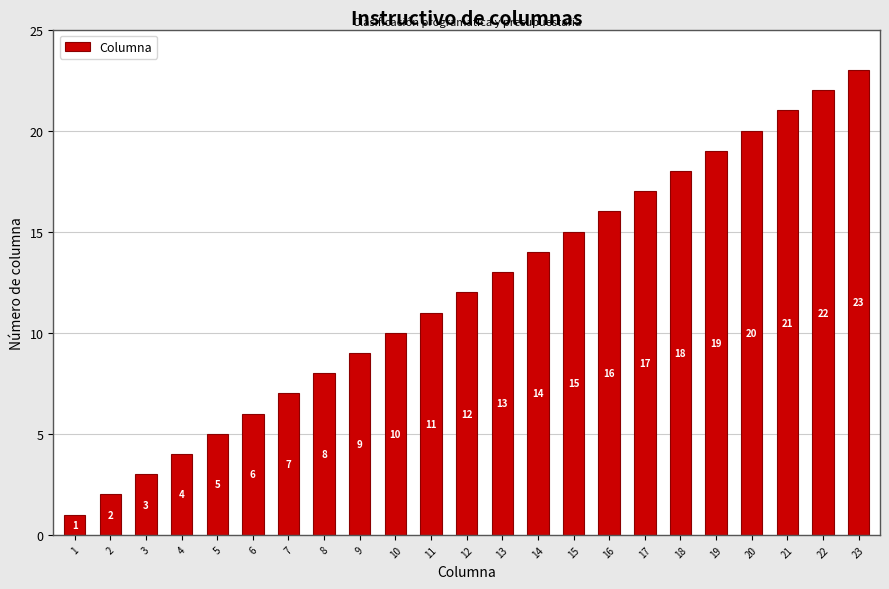

At which category does the chart reach its minimum across all series?

1